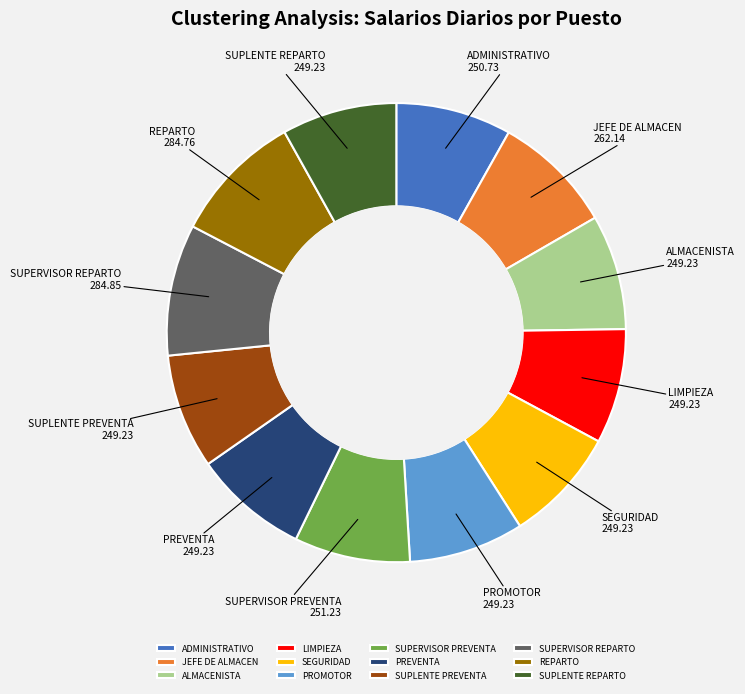

Does any single category account for the majority?

No